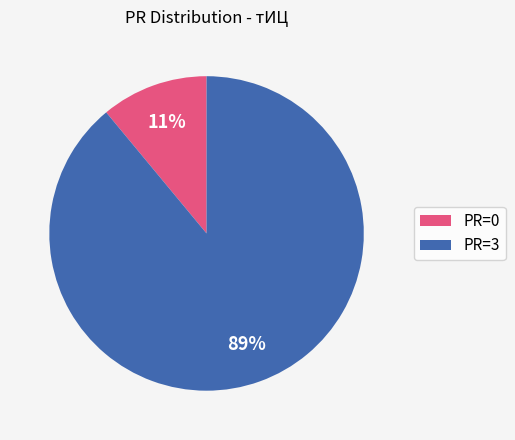

Is there a majority slice in this chart?

Yes